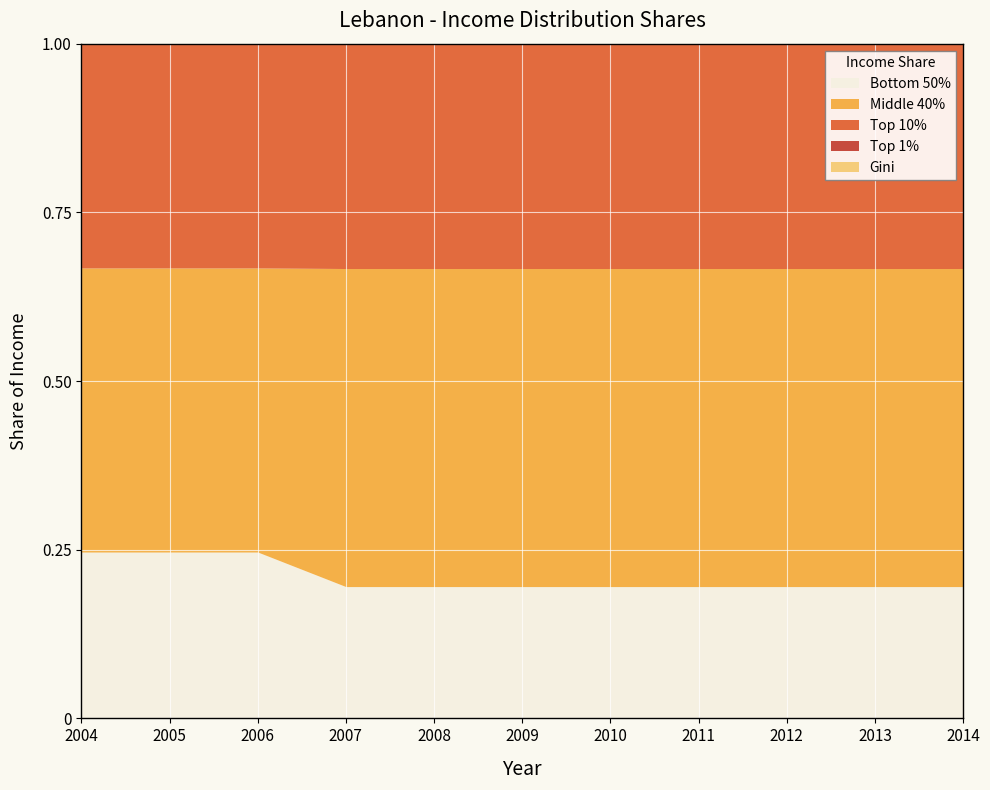

Which series has the largest total across all categories?

Middle 40%